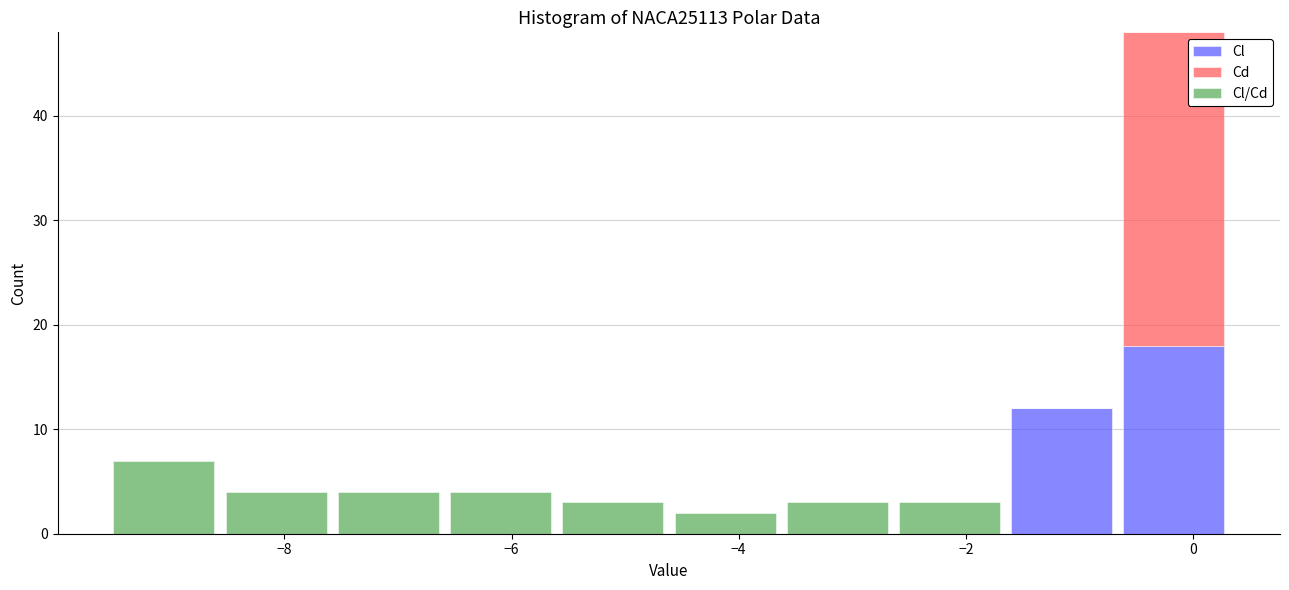

Reading left to right, list every stacked bar in this chart as the range it spans on the x-axis followed by its total height. Neither the bar edges nor the heights are printed on the chart, so give them approximately, as read against the axes.

-9.6 to -8.6: 7
-8.6 to -7.6: 4
-7.6 to -6.6: 4
-6.6 to -5.6: 4
-5.6 to -4.6: 3
-4.6 to -3.6: 2
-3.6 to -2.6: 3
-2.6 to -1.6: 3
-1.6 to -0.6: 12
-0.6 to 0.4: 48